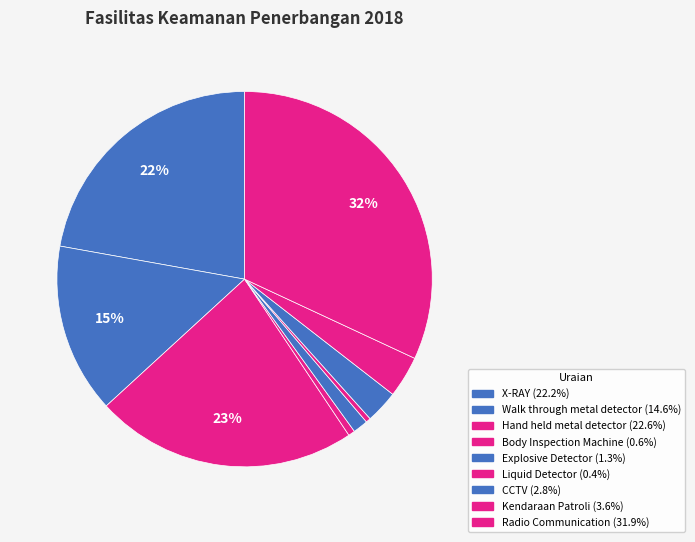

To the nearest percent, what percentage of the pie is Hand held metal detector?

23%